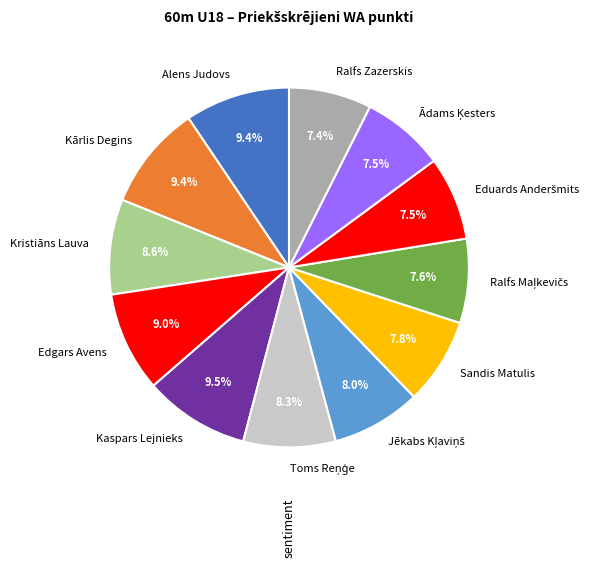

Does any single category account for the majority?

No